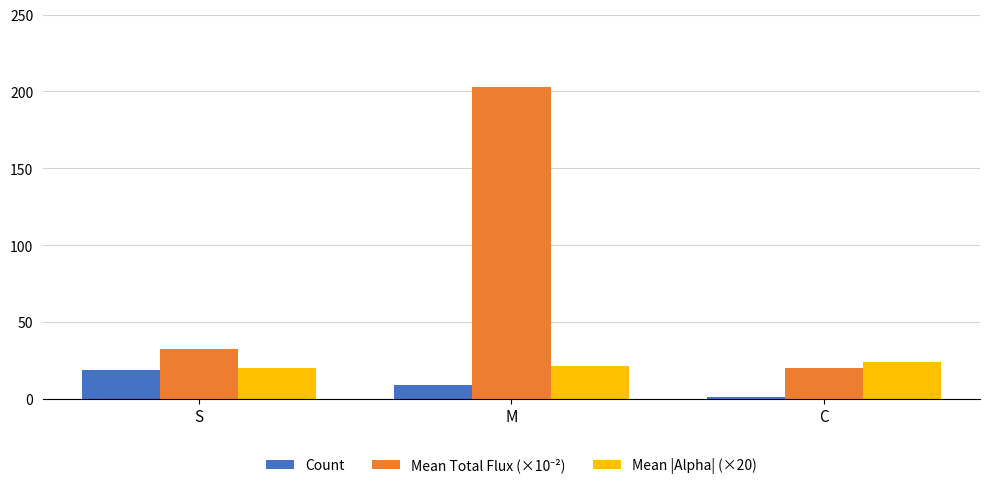

What is the difference between the maximum and minimum values in the Count series?

18.0